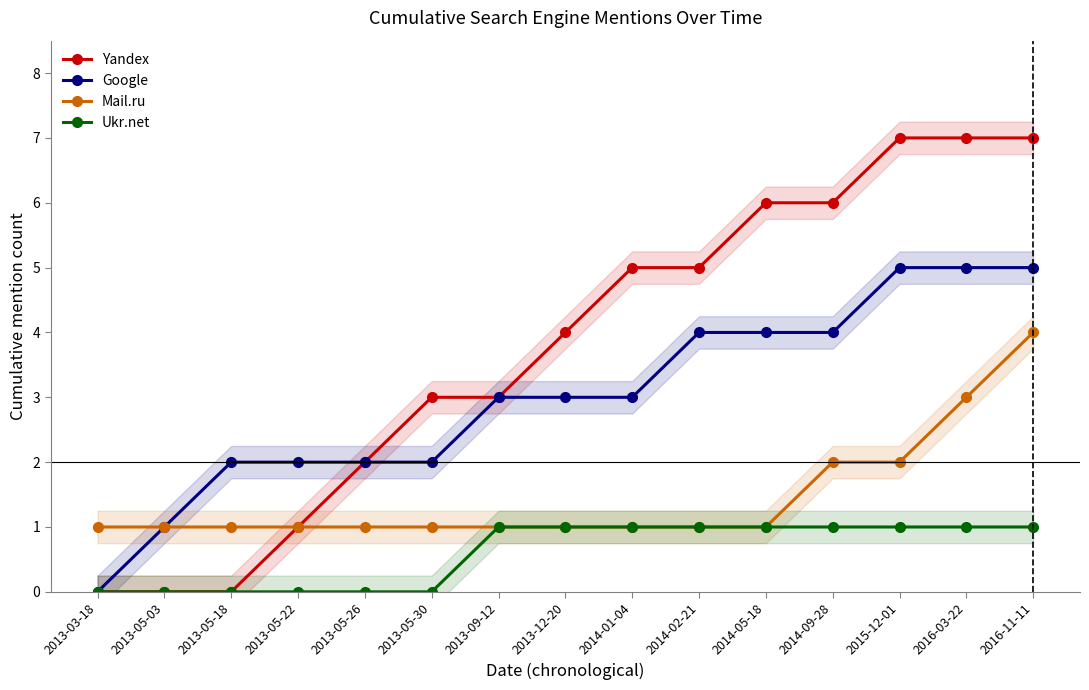

What is the difference between the highest and lowest values at 2013-12-20?

3